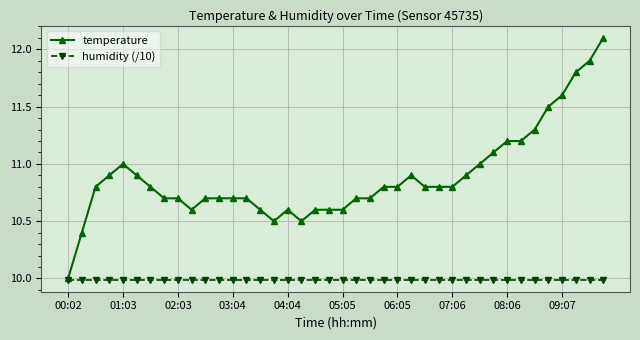

Which series has the widest spread of values?

temperature